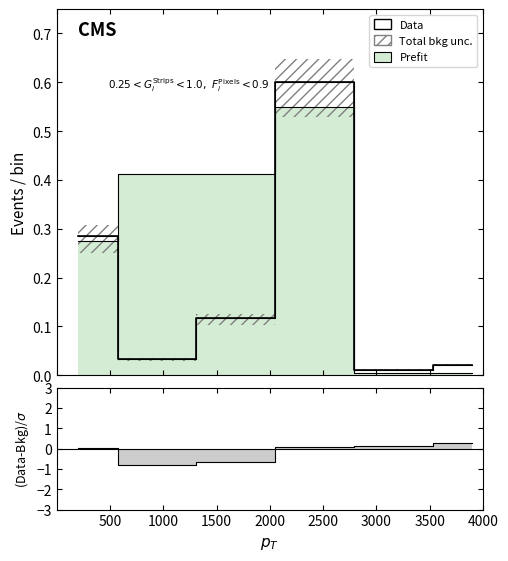

How many lines are shown in the chart?

1